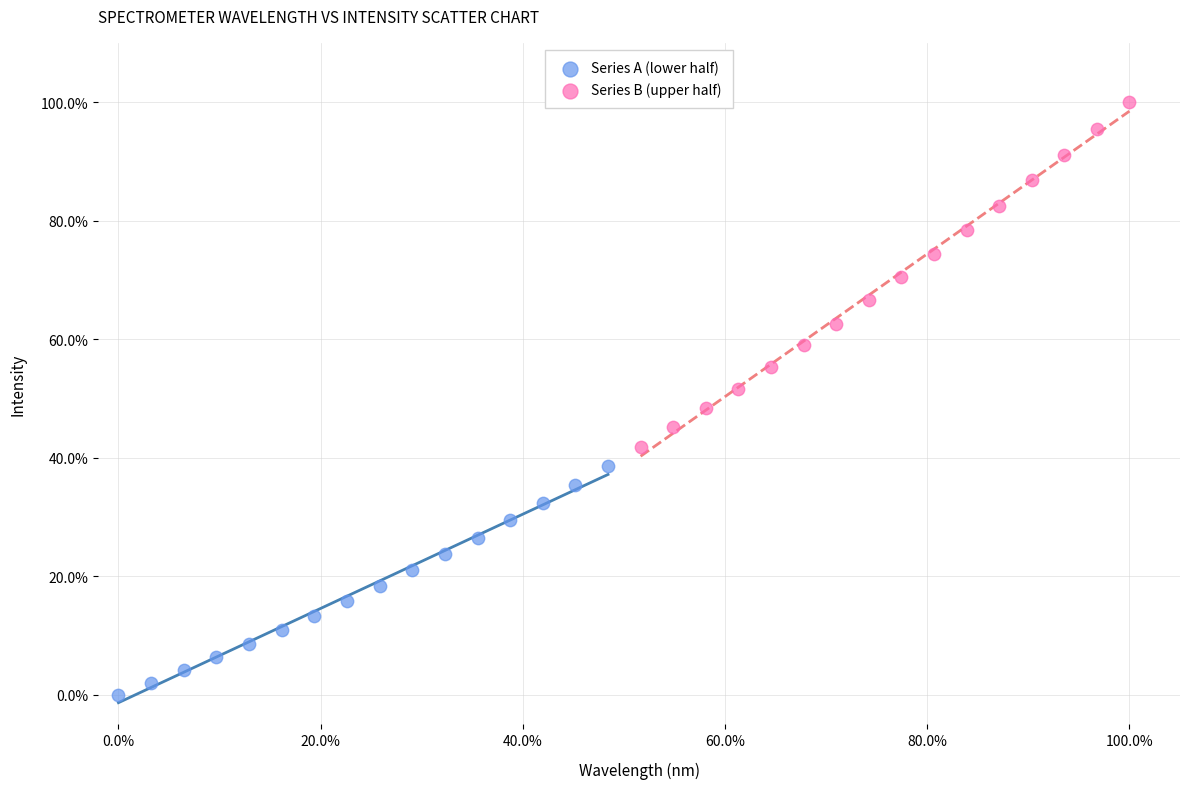

What are all the series names shown in the legend?

Series A (lower half), Series B (upper half)